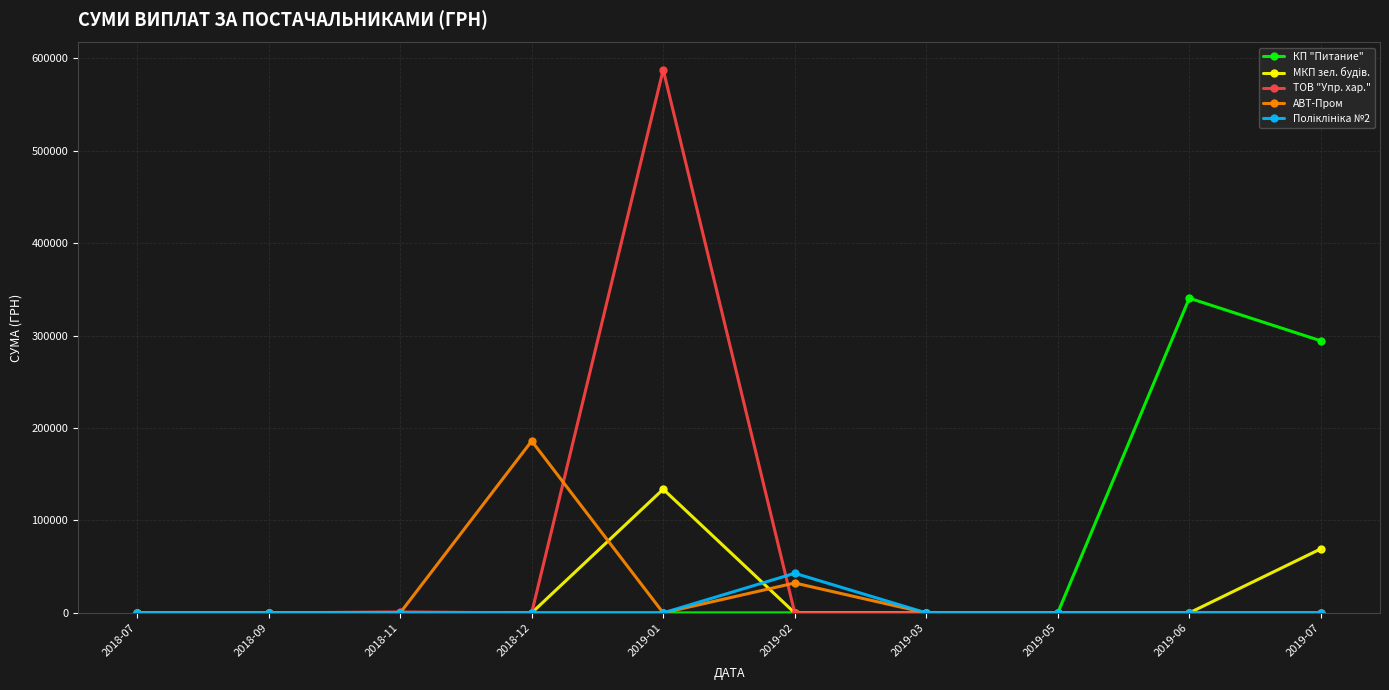

What is the label of the 1st point from the left?

2018-07